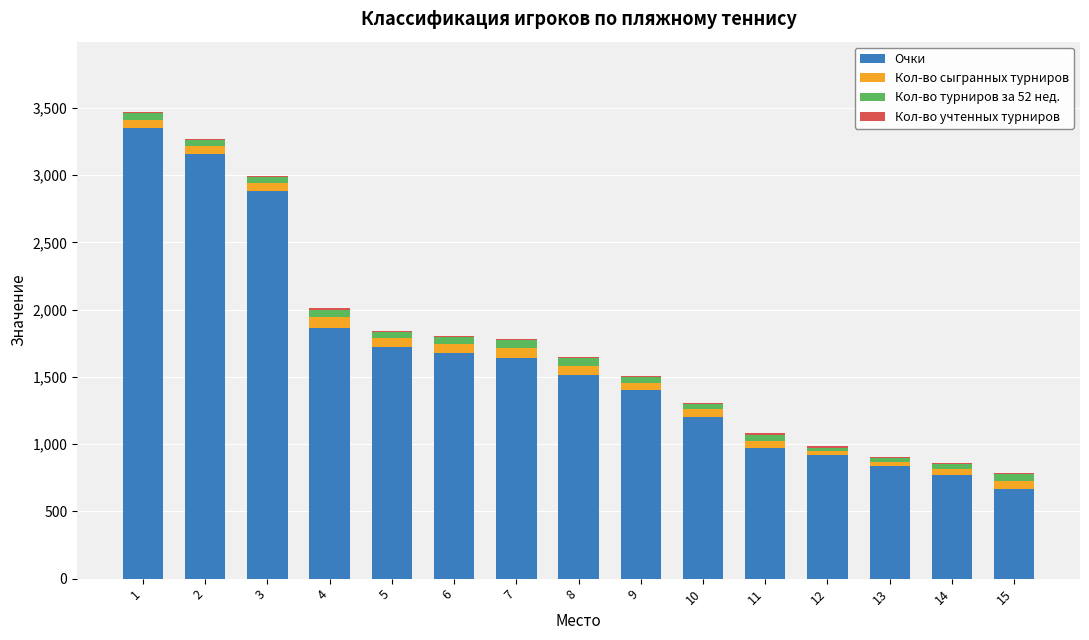

What is the highest value of the Очки series?

3350